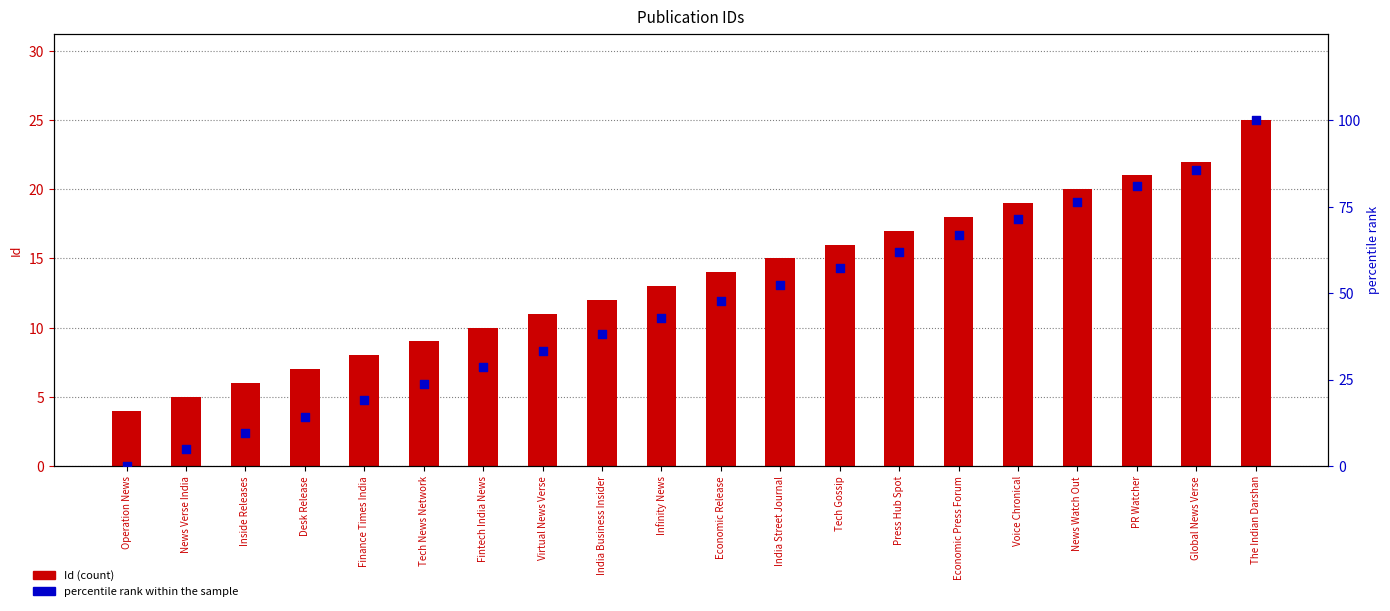

Is the value of percentile rank within the sample at PR Watcher greater than the value of Id at Voice Chronical?

Yes